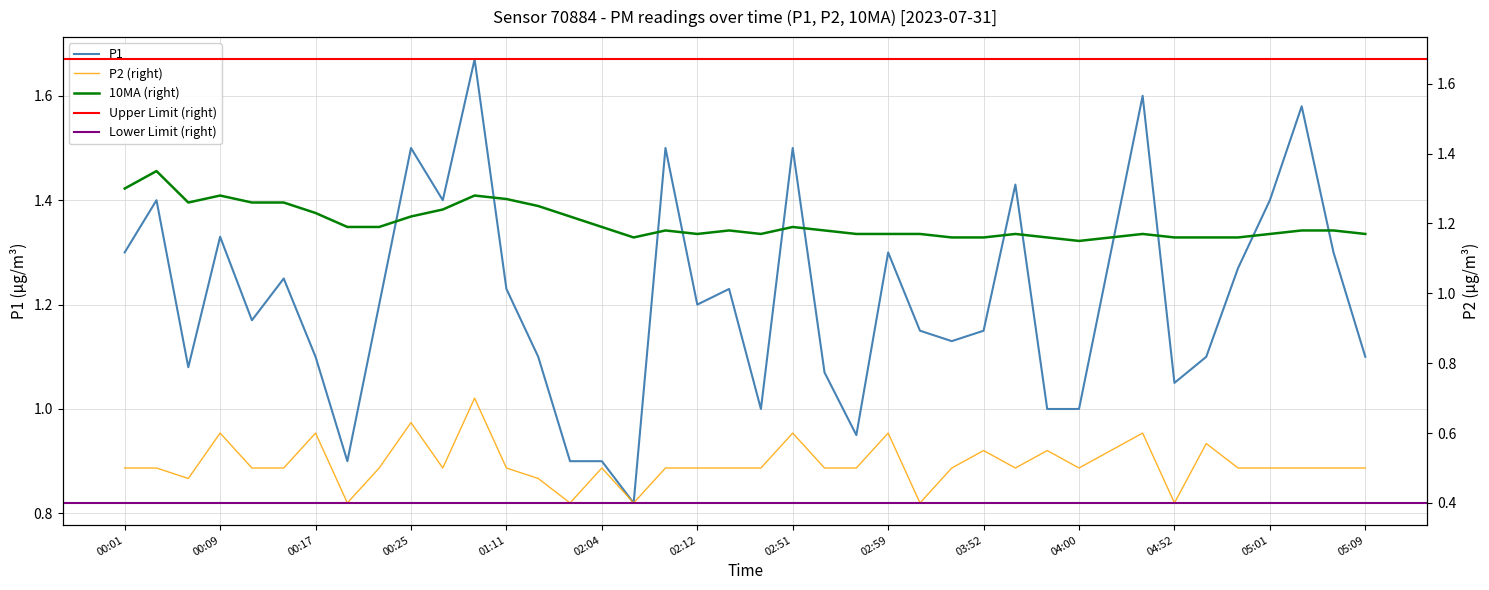

What position from the right is 04:47?

9